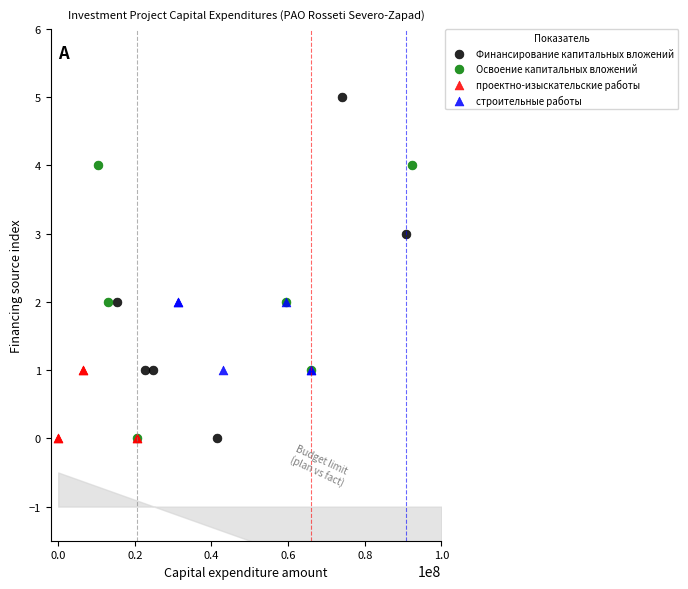

Which series has the widest spread of Y values?

Финансирование капитальных вложений